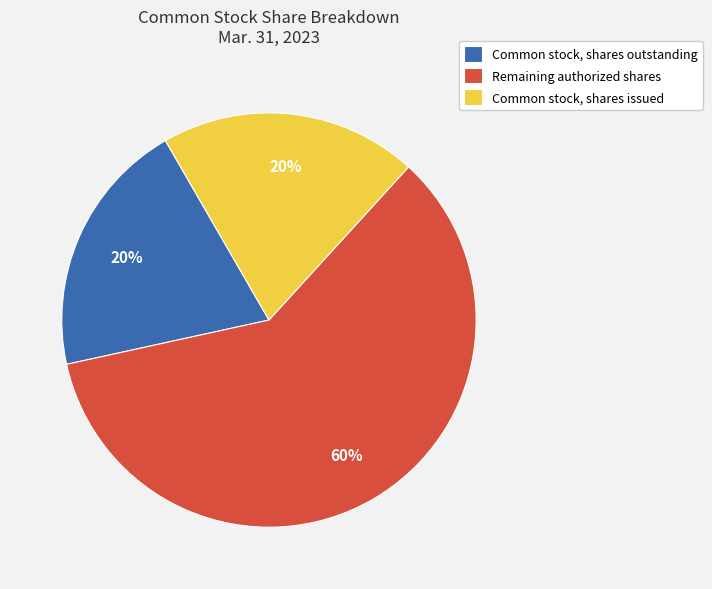

To the nearest percent, what is the average slice percentage?

33%